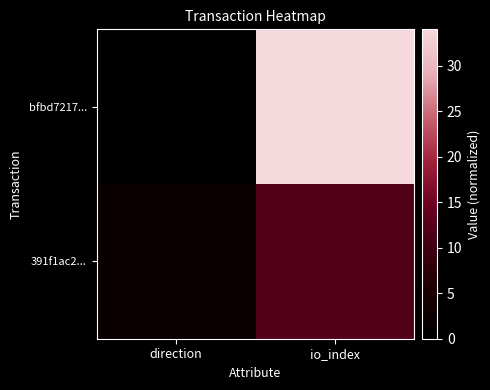

Between direction and io_index, which is larger?

io_index